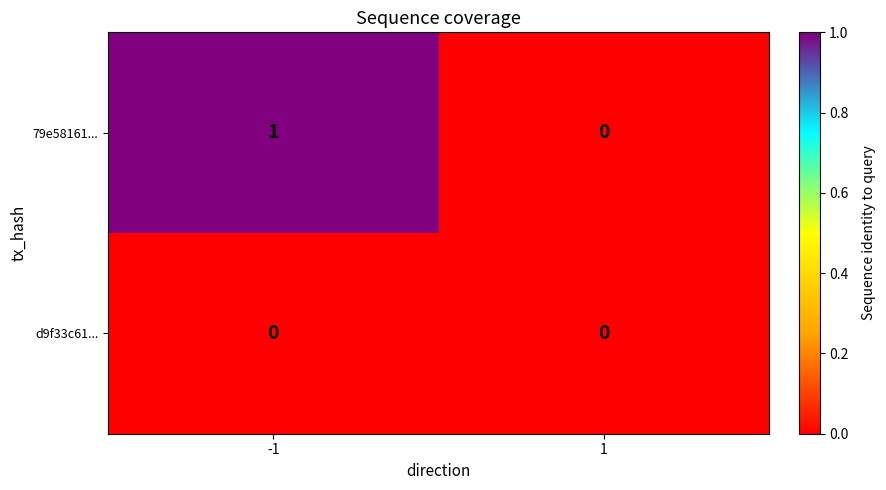

Which series has the widest spread of values?

79e58161...